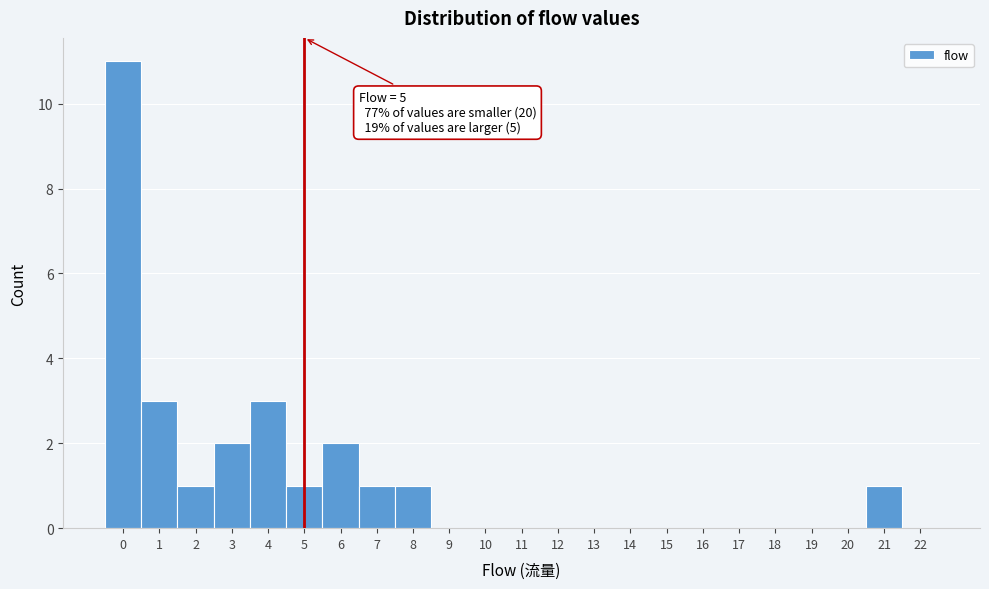

Which range on the x-axis has the tallest bar?

-0.5 to 0.5